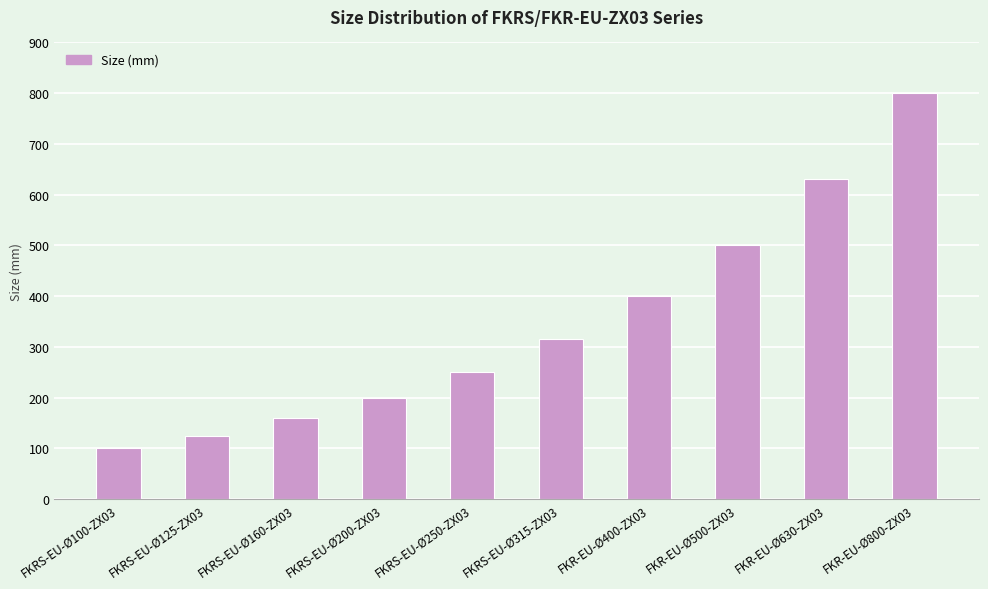

Rank the categories by value from highest to lowest.

FKR-EU-Ø800-ZX03, FKR-EU-Ø630-ZX03, FKR-EU-Ø500-ZX03, FKR-EU-Ø400-ZX03, FKRS-EU-Ø315-ZX03, FKRS-EU-Ø250-ZX03, FKRS-EU-Ø200-ZX03, FKRS-EU-Ø160-ZX03, FKRS-EU-Ø125-ZX03, FKRS-EU-Ø100-ZX03